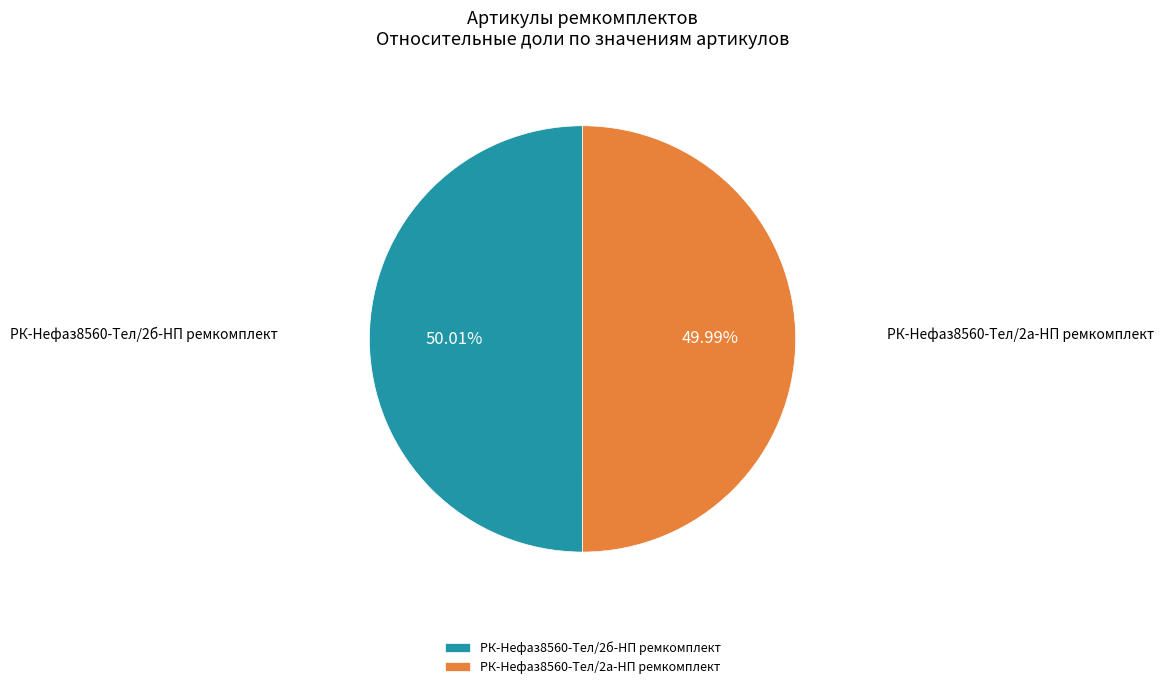

Is the sum of РК-Нефаз8560-Тел/2б-НП ремкомплект and РК-Нефаз8560-Тел/2а-НП ремкомплект greater than half?

Yes